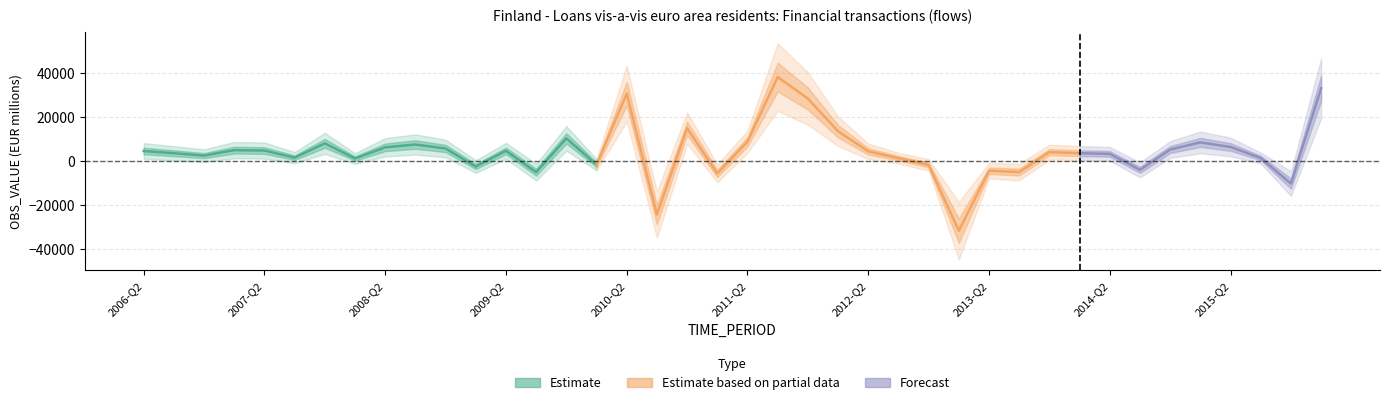

Which has a higher value, 2012-Q4 or 2016-Q1?

2016-Q1